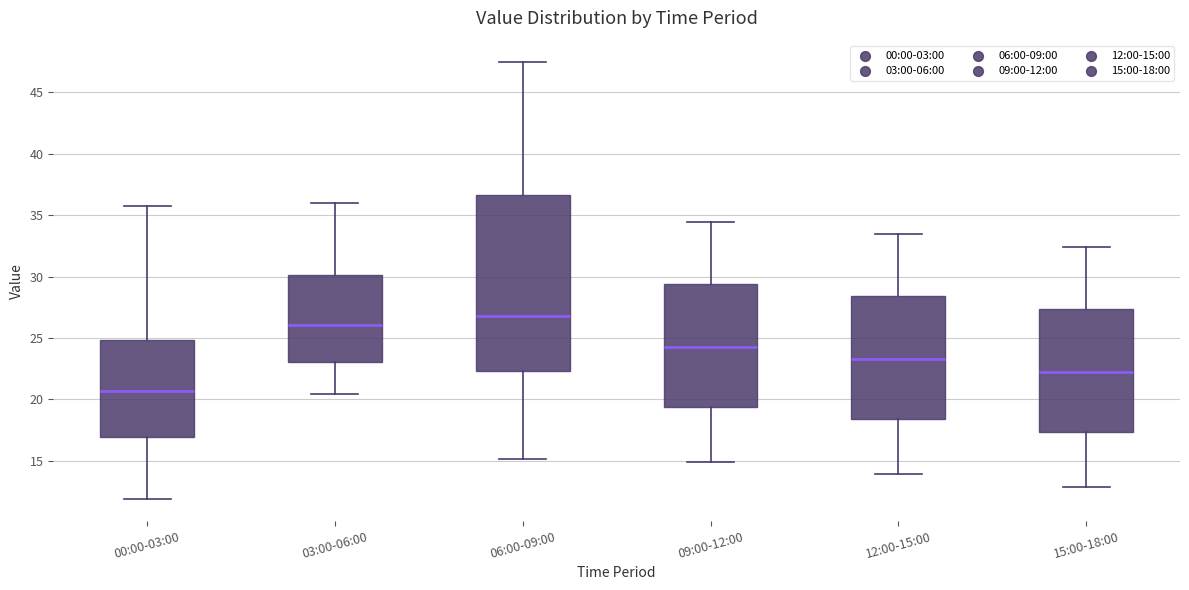

Which box has the highest median line?

06:00-09:00